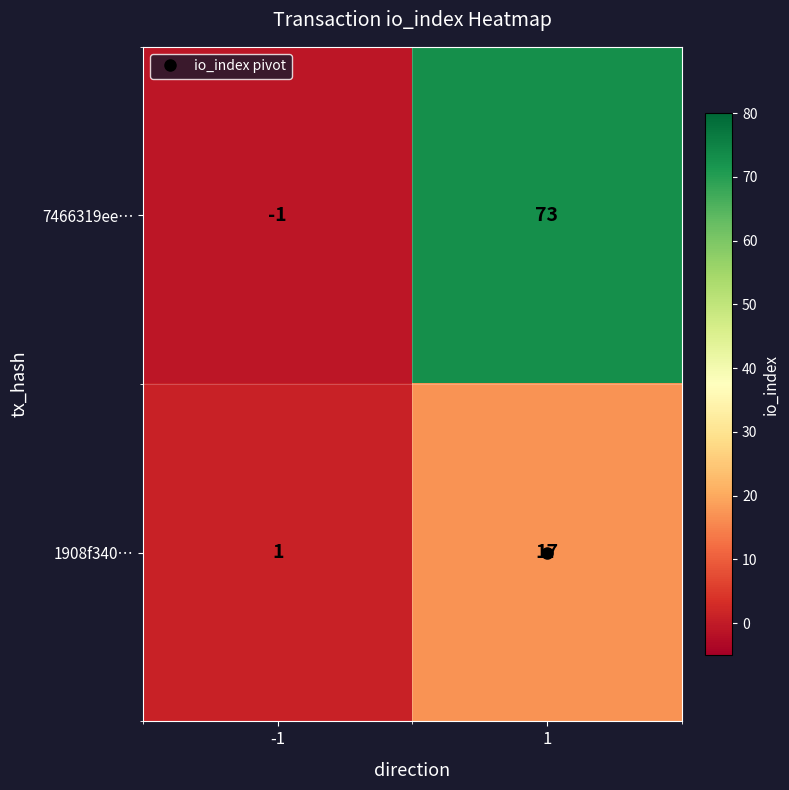

Which series has the largest range (max minus min)?

7466319ee…